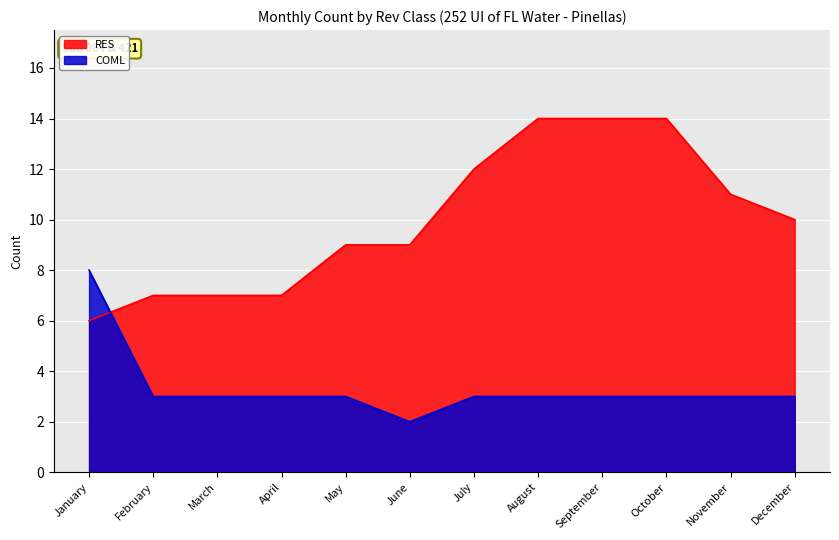

Which category has the lowest value across all series?

June